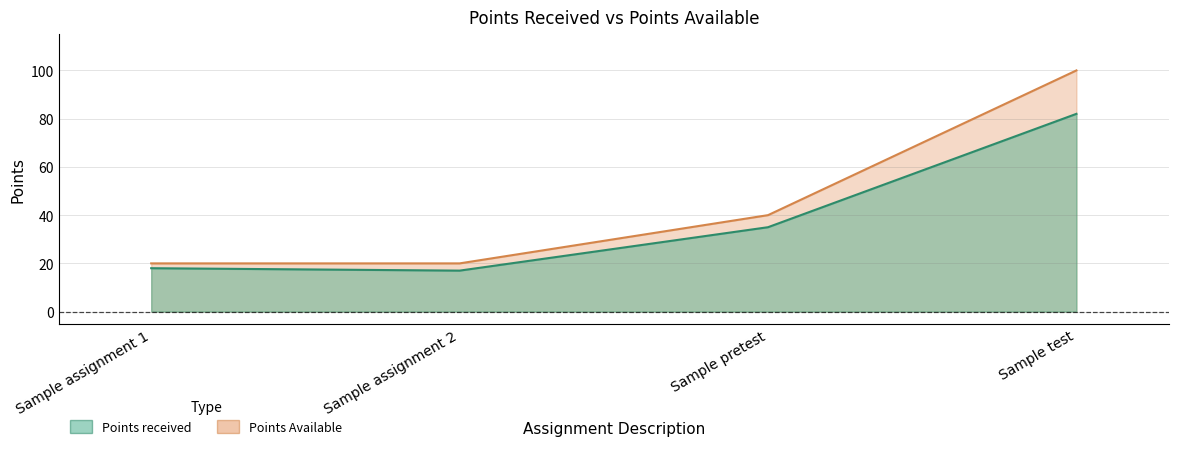

List the labels in order of Points received value, largest first.

Sample test, Sample pretest, Sample assignment 1, Sample assignment 2